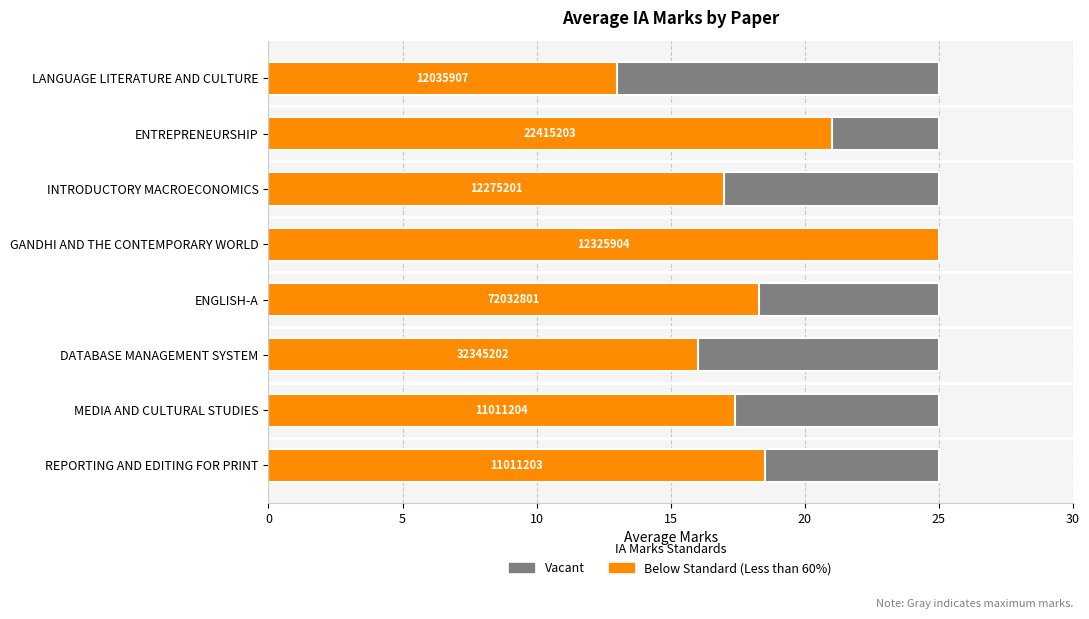

How many bars are there in each group?

2